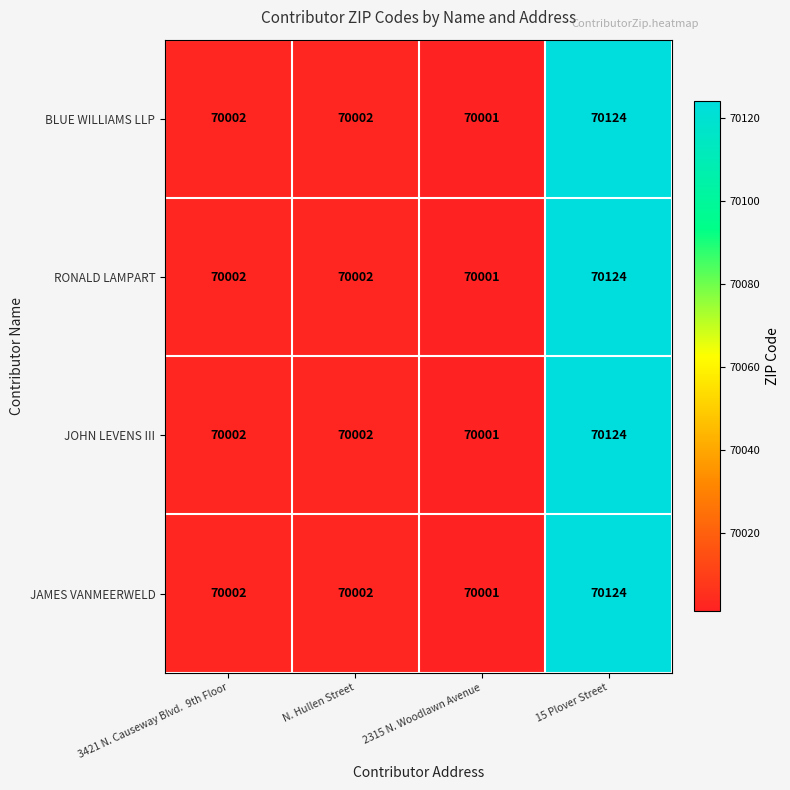

What is the greatest value displayed?

70124